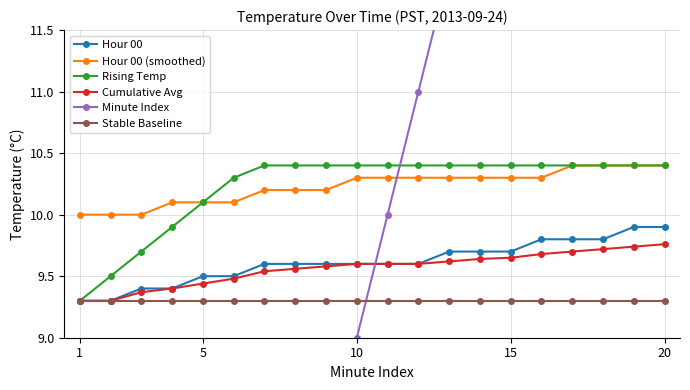

How many lines are shown in the chart?

6